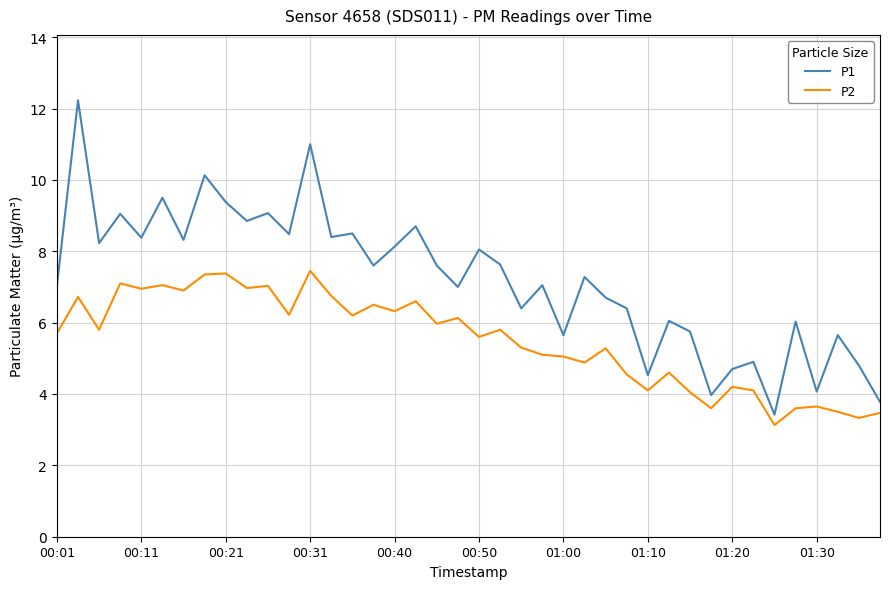

Rank the series by their average value, from lowest to highest.

P2, P1